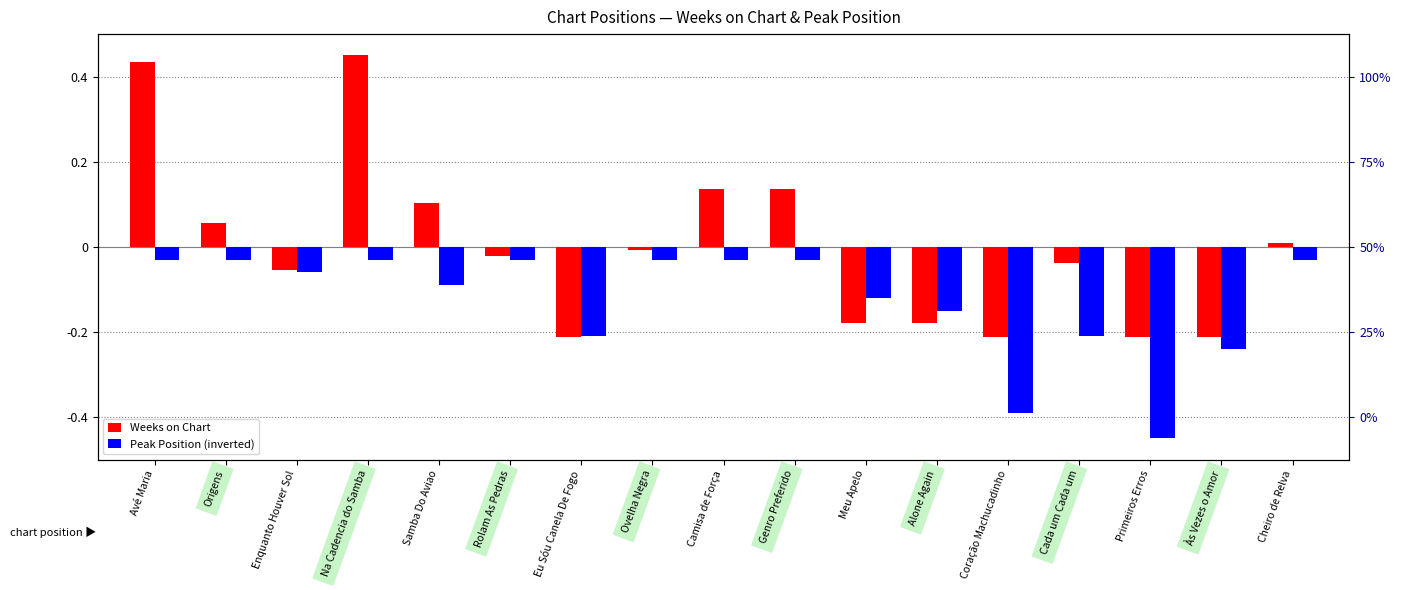

Which series has the largest range (max minus min)?

Weeks on Chart